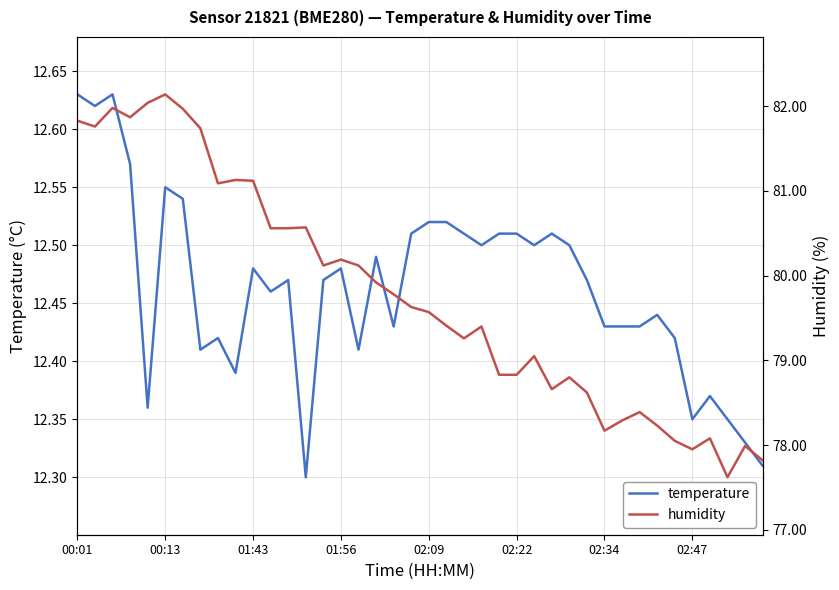

What is the greatest value displayed?

82.1